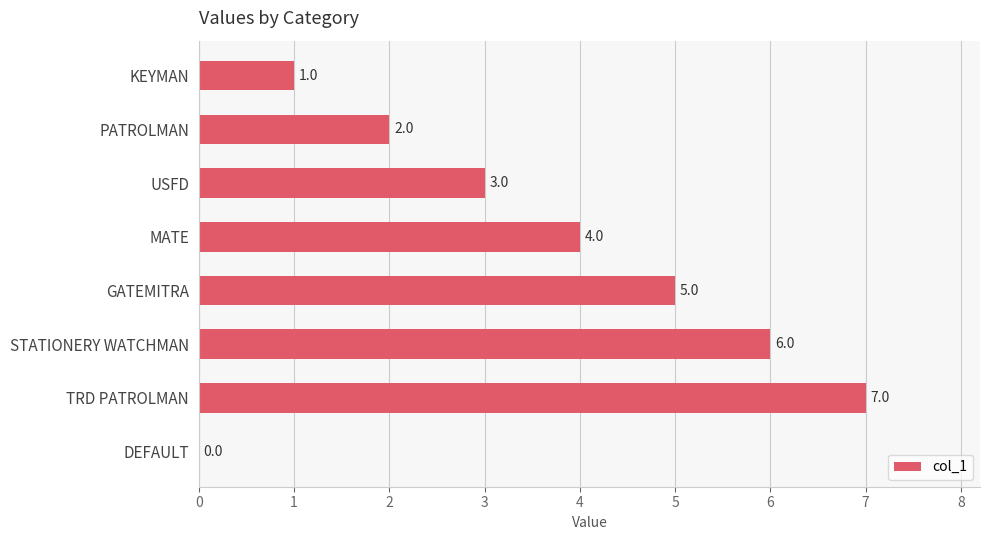

What is the average value?

4